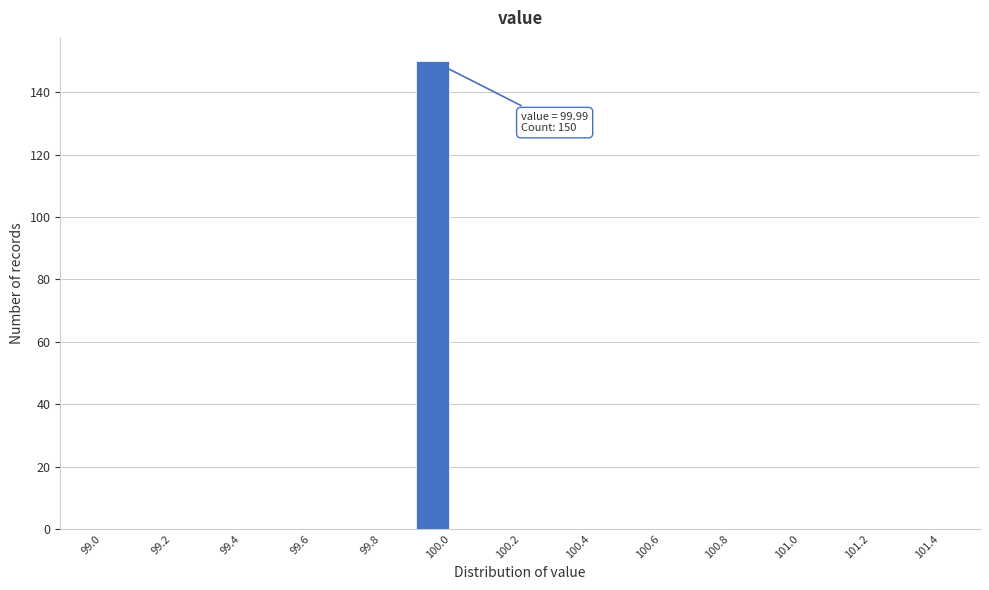

Which range on the x-axis has the tallest bar?

99.9 to 100.0